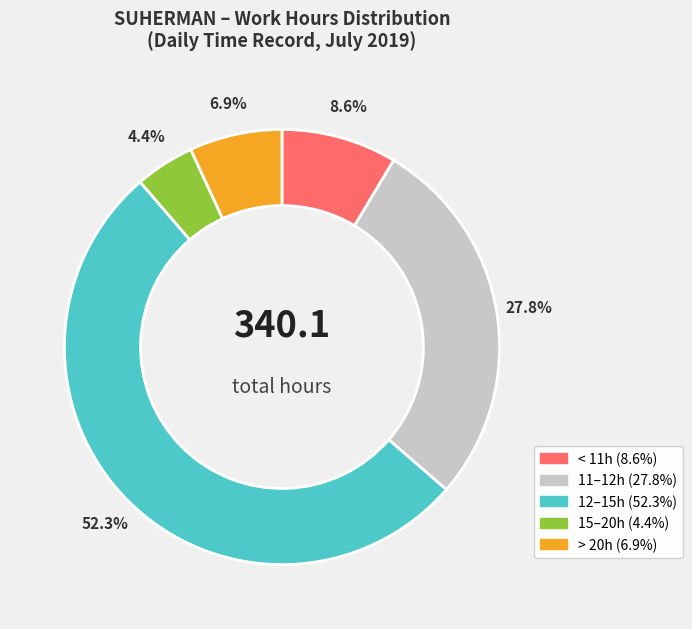

Does any single category account for the majority?

Yes